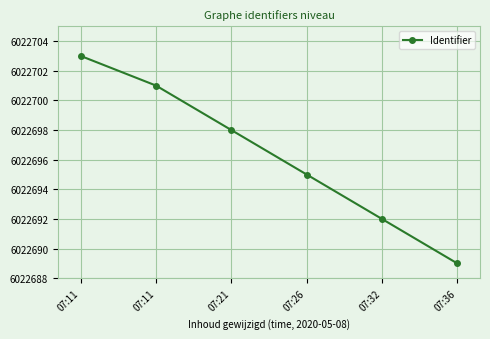

Is this an area chart (filled region under the line)?

No